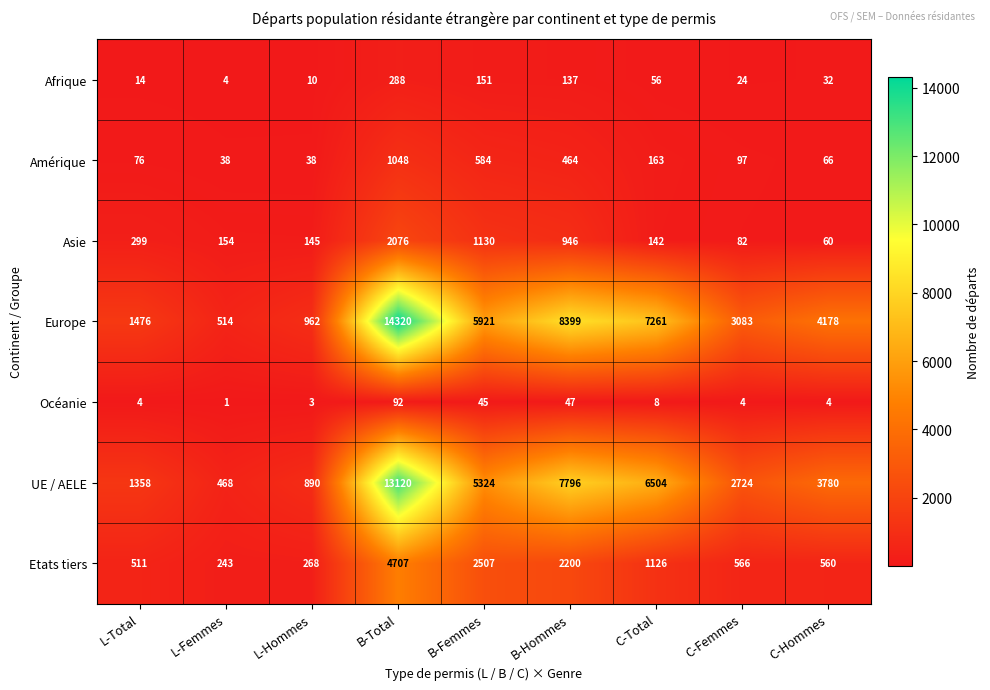

What is the approximate value of Afrique at C-Femmes?

24